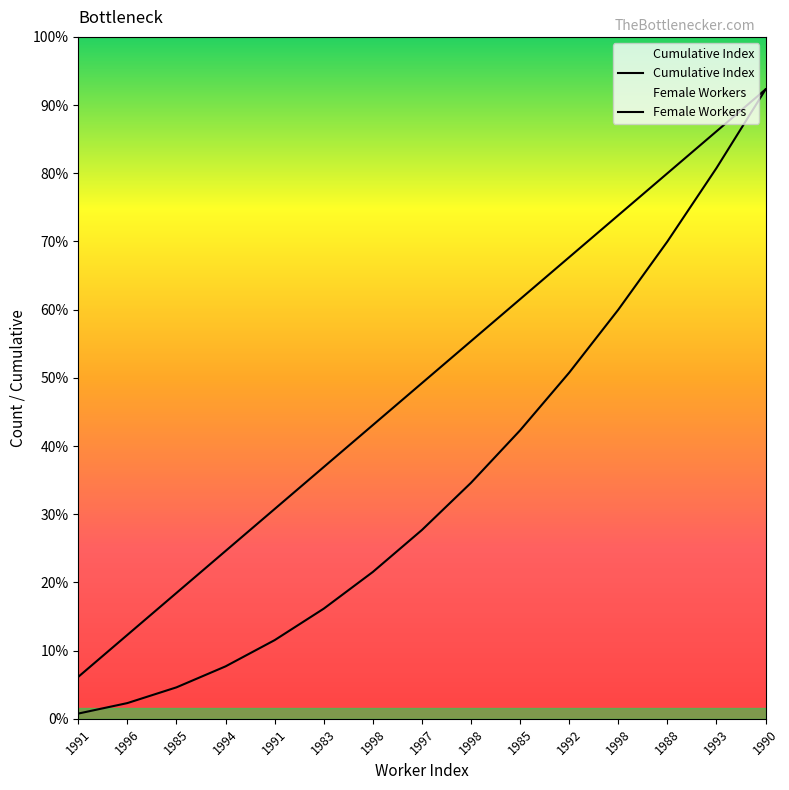

What is the minimum value shown in the chart?

1